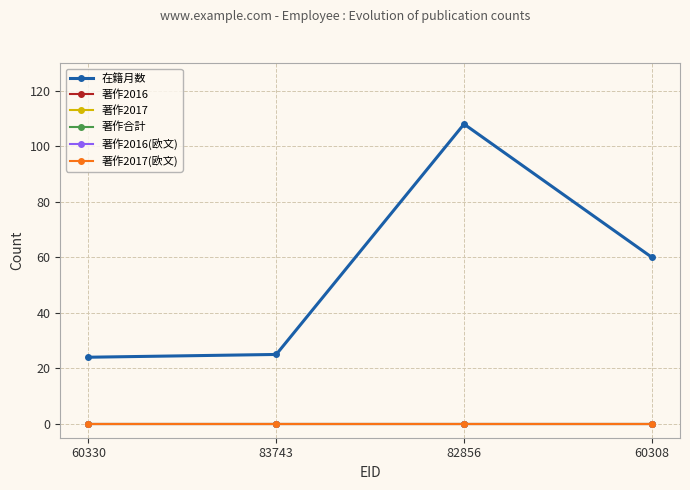

Is this an area chart (filled region under the line)?

No